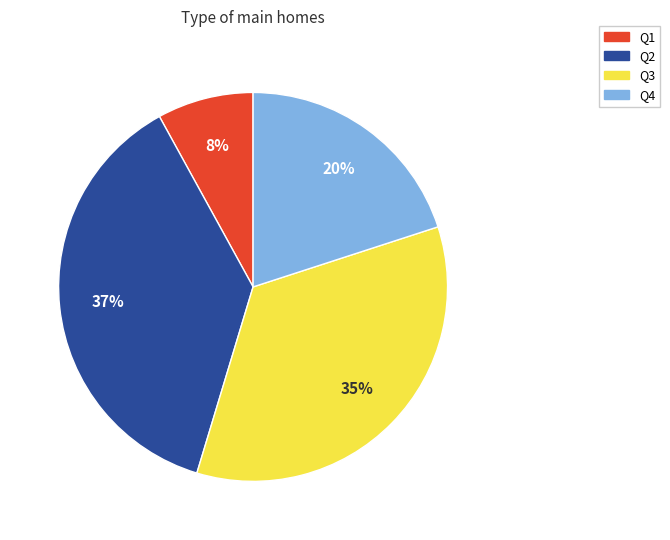

Is it true that Q1 is 13% of the pie?

False